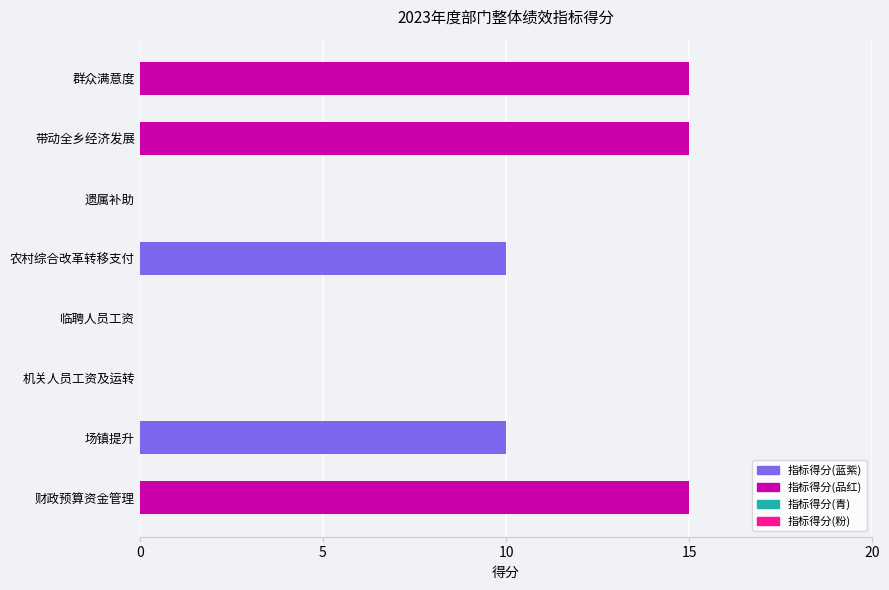

What is the maximum value shown in the chart?

15